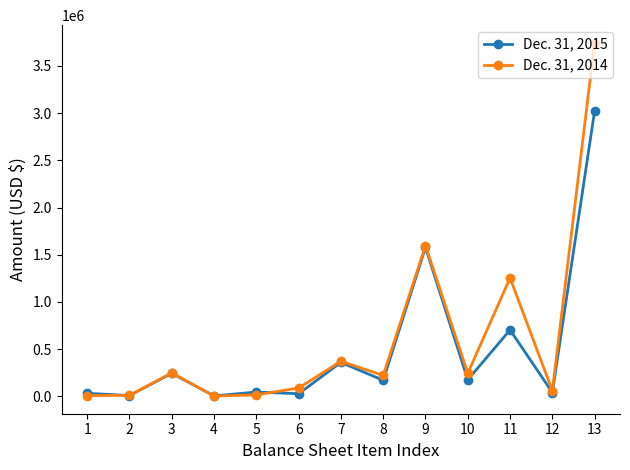

The value of Dec. 31, 2014 at 8 is 362519. True or false?

False